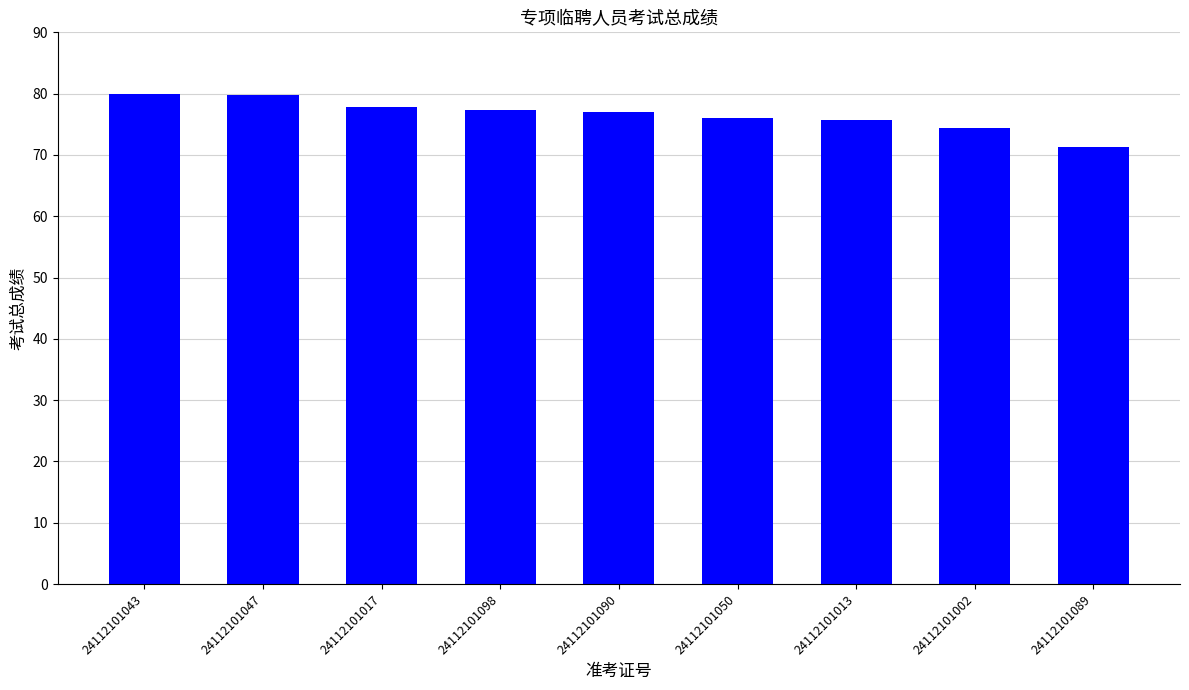

What is the change in value from 24112101013 to 24112101089?

-4.4